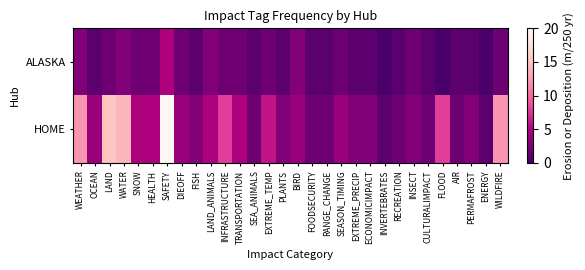

Count the number of data series in this chart.

2